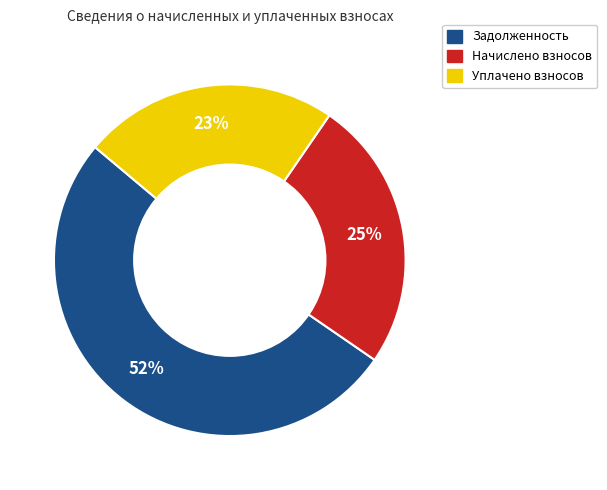

Is there a majority slice in this chart?

Yes